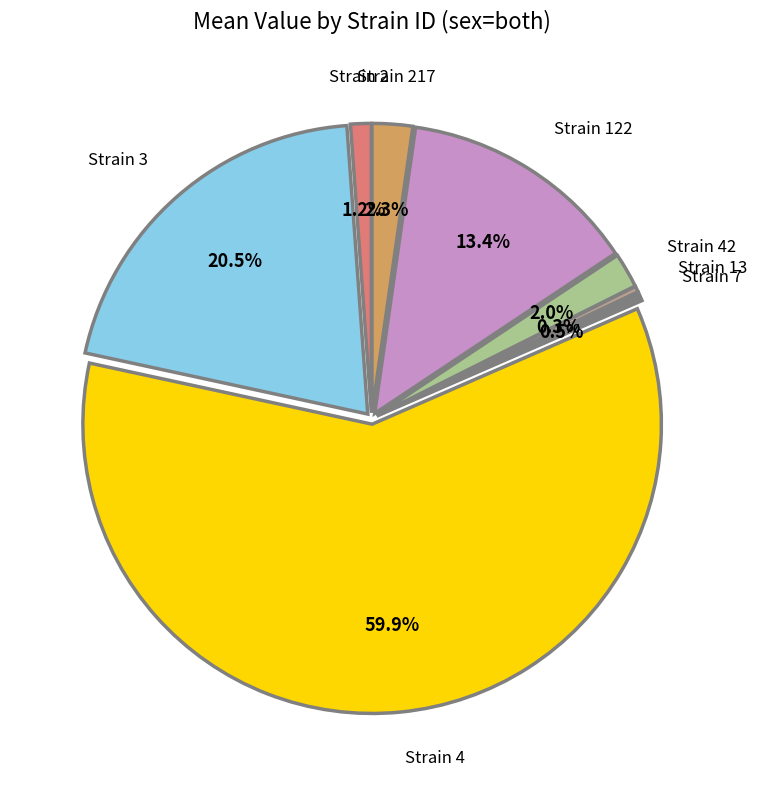

What is the largest slice in the pie chart?

4